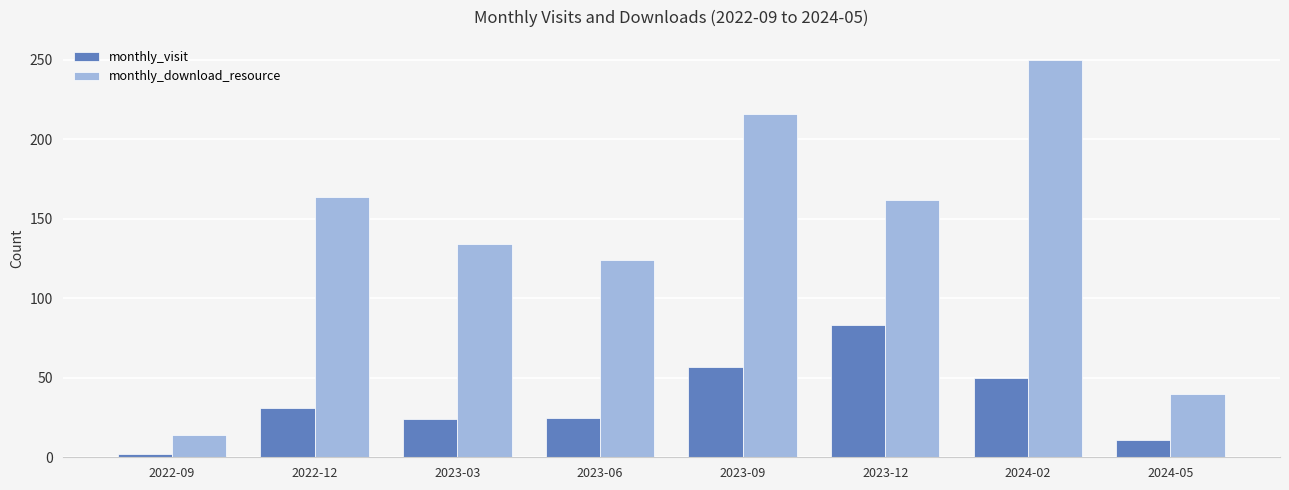

Which series has the widest spread of values?

monthly_download_resource